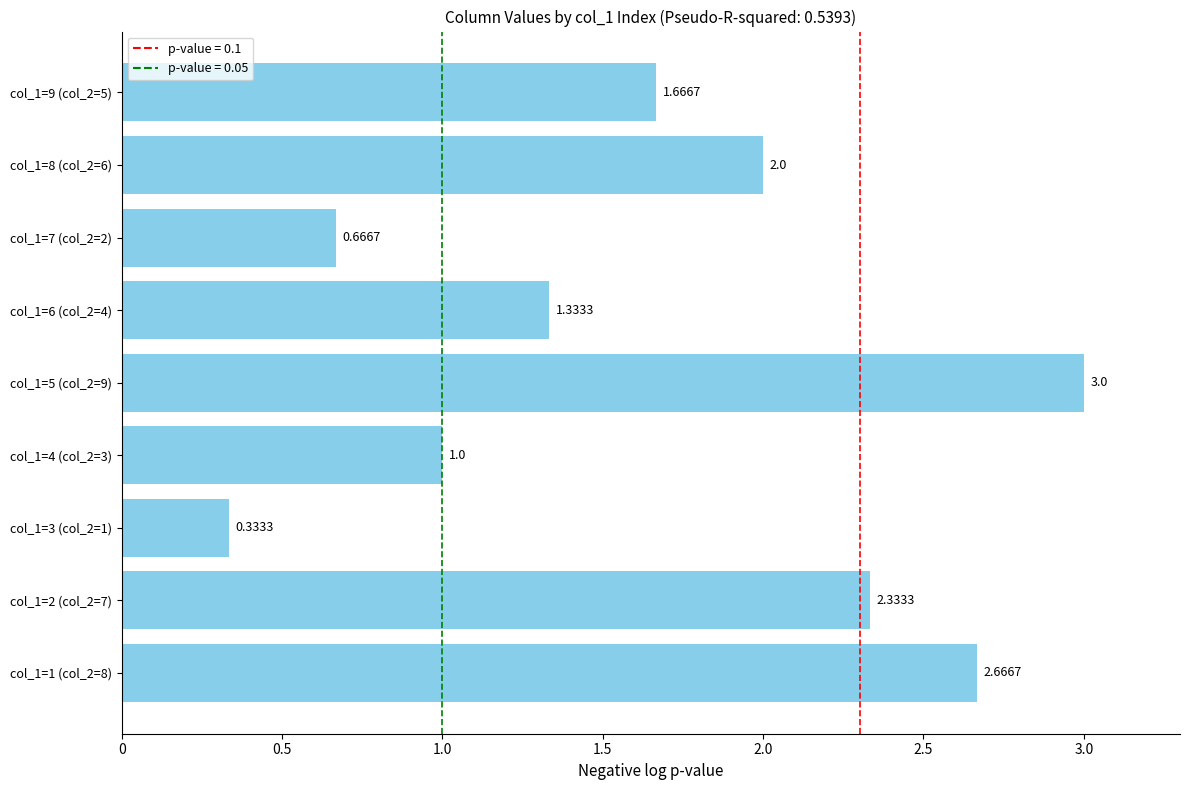

Which has a higher value, col_1=5 (col_2=9) or col_1=7 (col_2=2)?

col_1=5 (col_2=9)